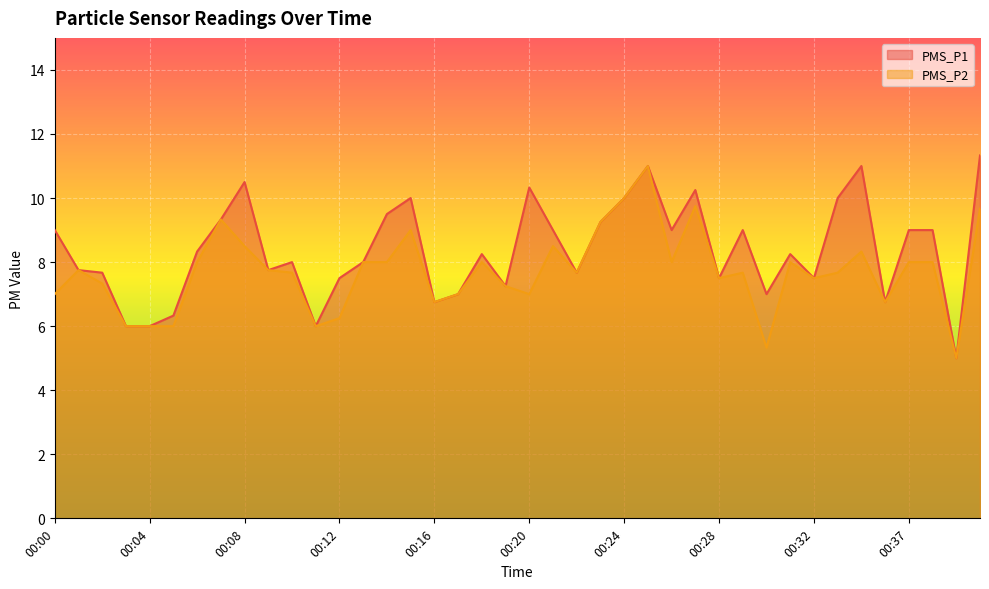

At how many categories does at least one series exceed 7?

31